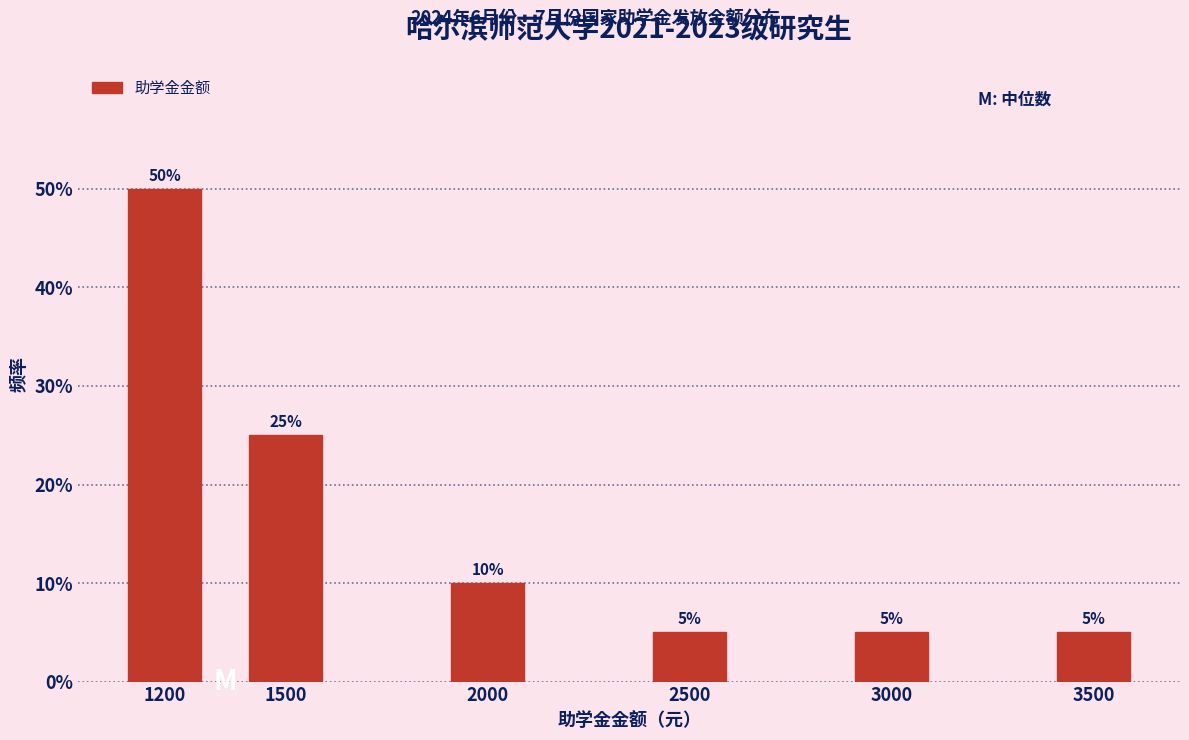

Reading left to right, transcribe all the data shown in this chart.

1200=50	1500=25	2000=10	2500=5	3000=5	3500=5